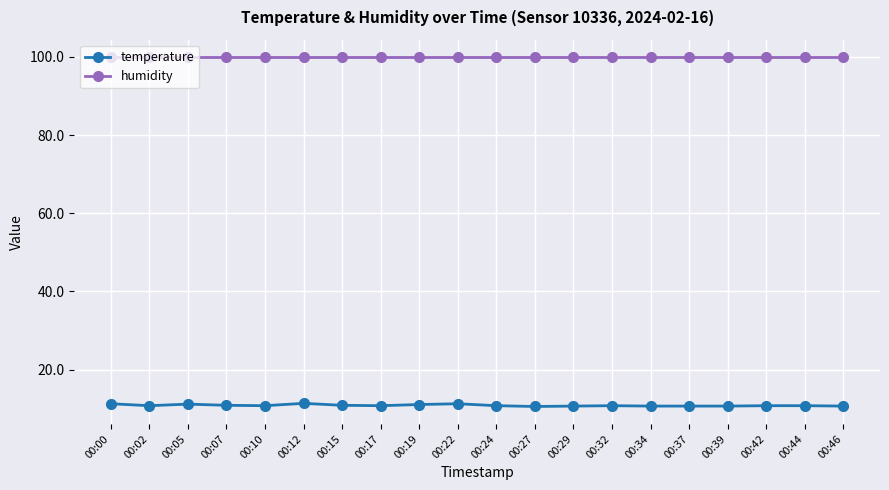

What is the value of the humidity point at the 9th from the left?

99.9